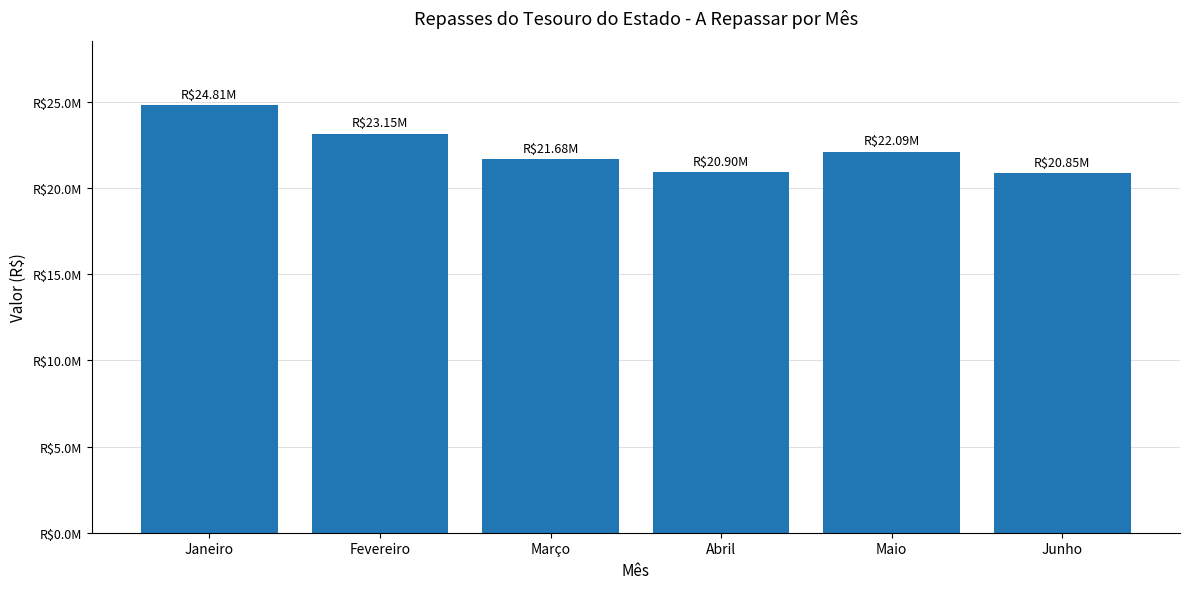

Rank the categories by value from lowest to highest.

Junho, Abril, Março, Maio, Fevereiro, Janeiro